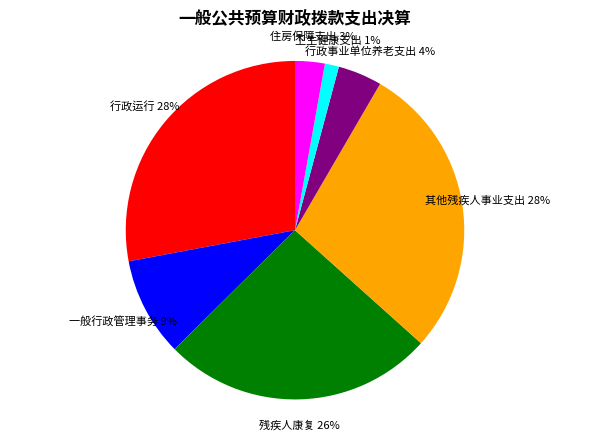

Do 其他残疾人事业支出 and 行政事业单位养老支出 together represent more than half of the pie?

No